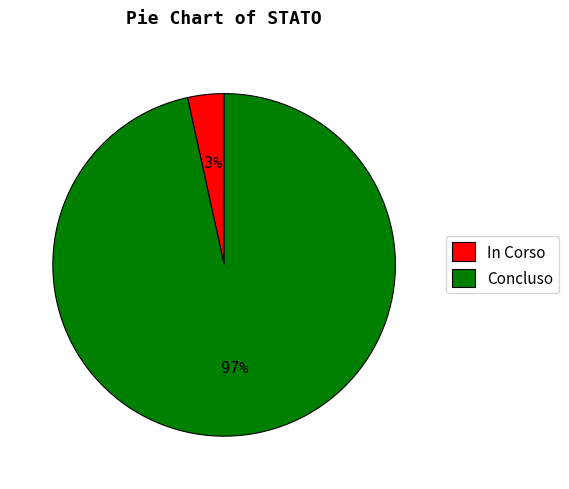

Rank the categories by value from lowest to highest.

In Corso, Concluso